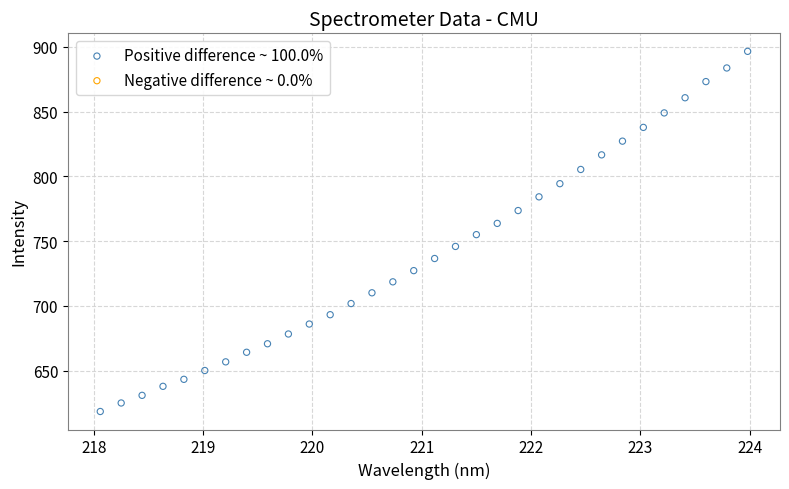

What is the range of Y values (max minus min)?

278.0